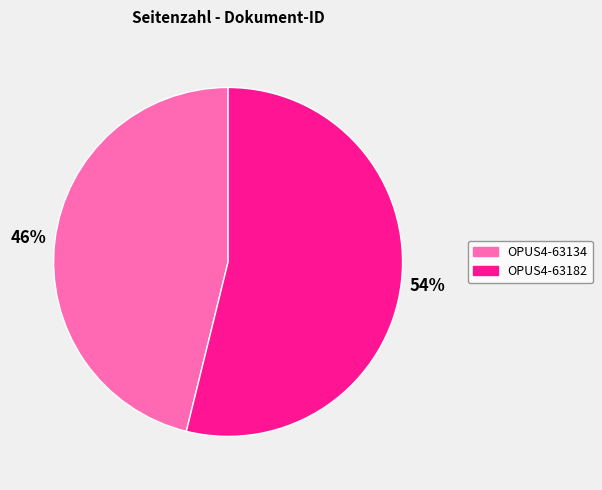

What percentage is the OPUS4-63182 slice, to the nearest percent?

54%